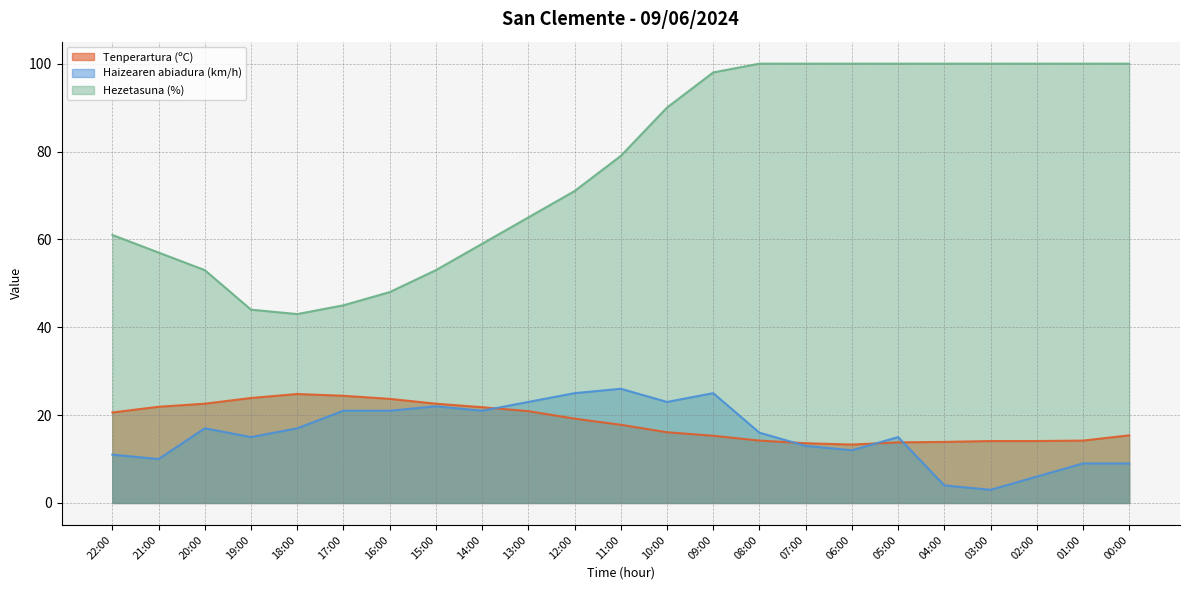

Which category has the lowest value across all series?

03:00